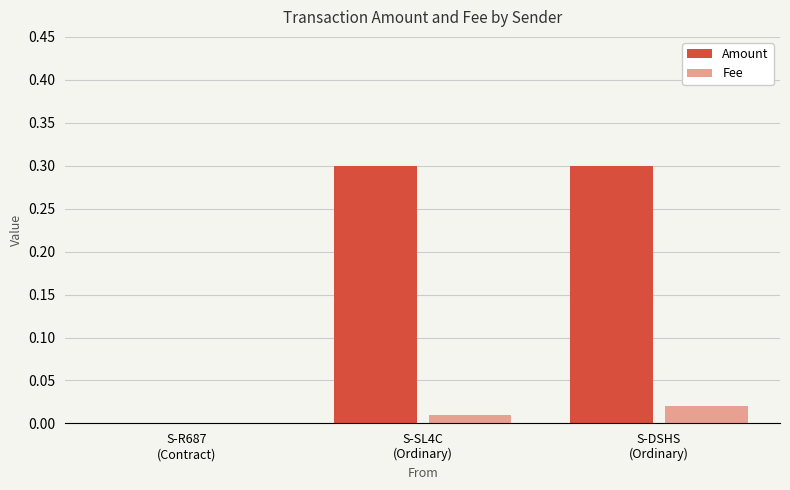

What is the spread (max minus min) of values at S-SL4C
(Ordinary)?

0.3